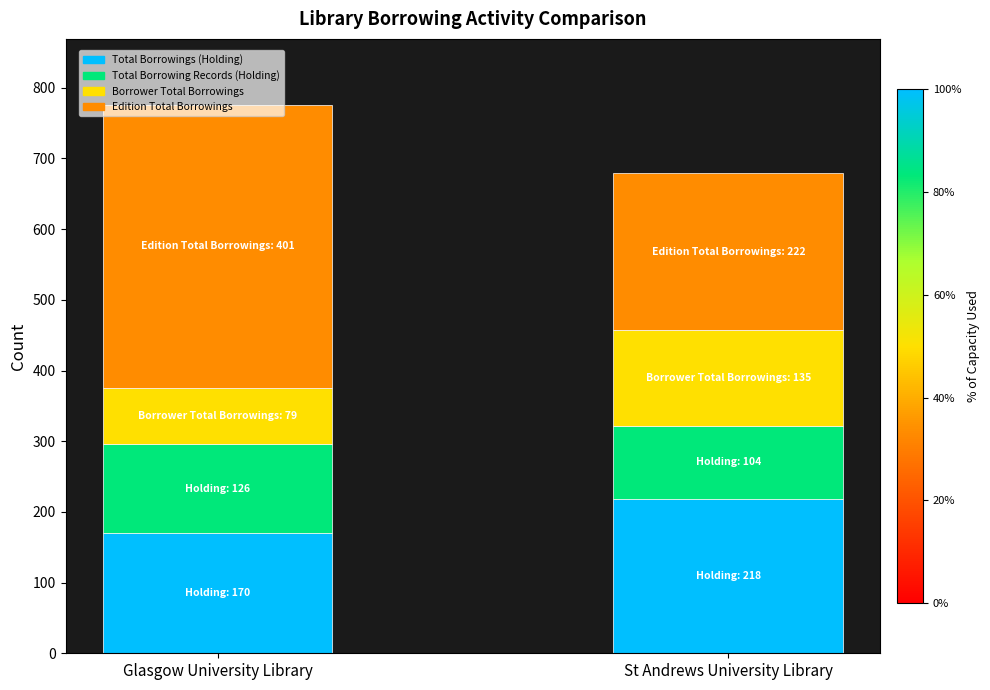

What is the value of the Total Borrowings (Holding) bar at the 1st from the left?

170